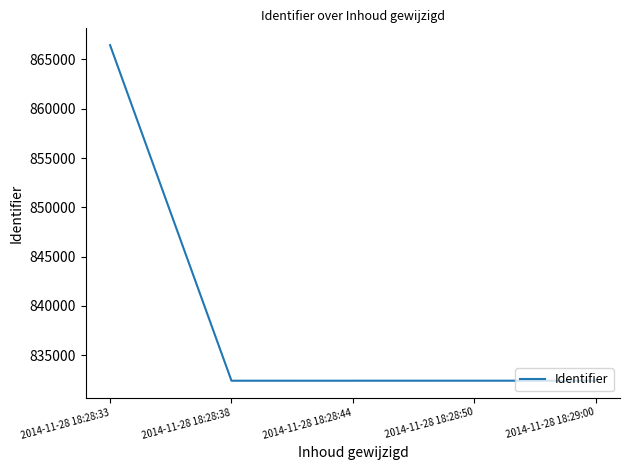

How many lines are shown in the chart?

1